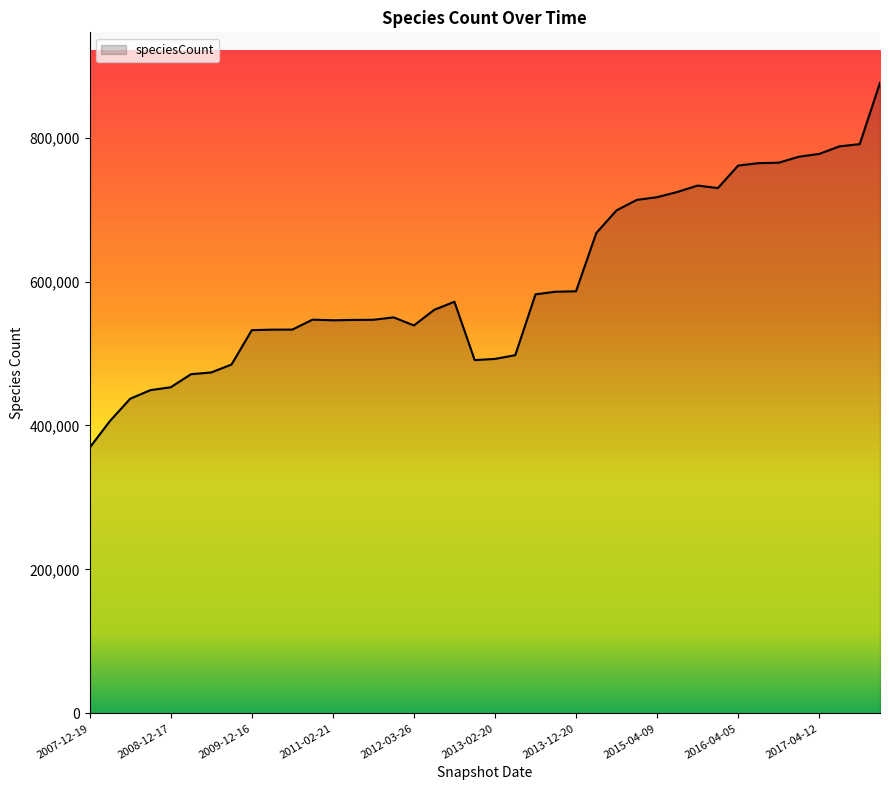

What is the smallest value displayed?

369166